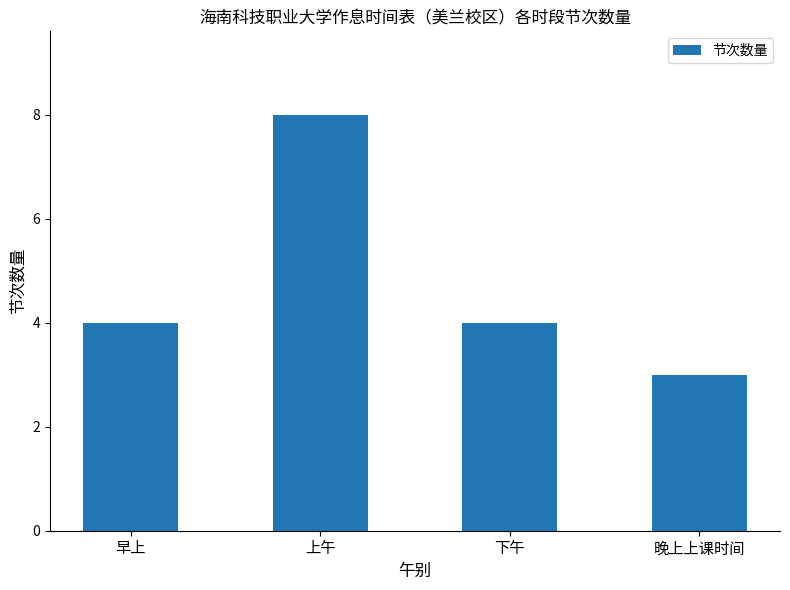

What is the label of the 2nd bar from the left?

上午